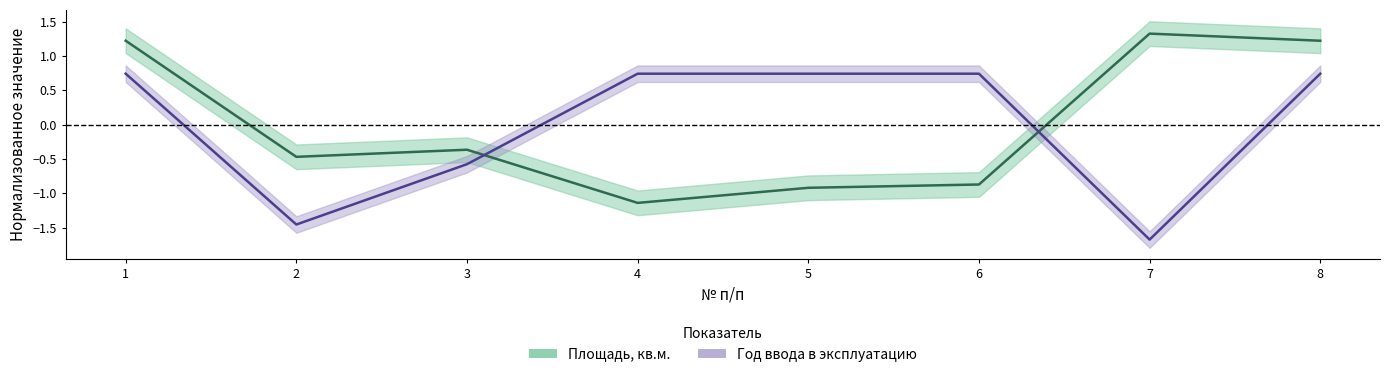

What is the total value across all series at 4?

-0.4